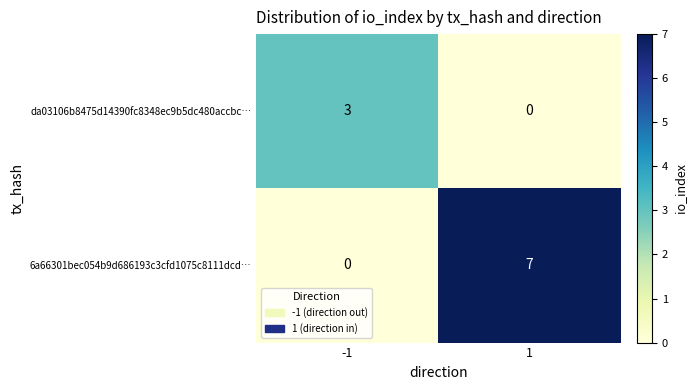

Reading left to right, list all the values displayed in this chart.

da03106b8475d14390fc8348ec9b5dc480accbc…: 3	0
6a66301bec054b9d686193c3cfd1075c8111dcd…: 0	7